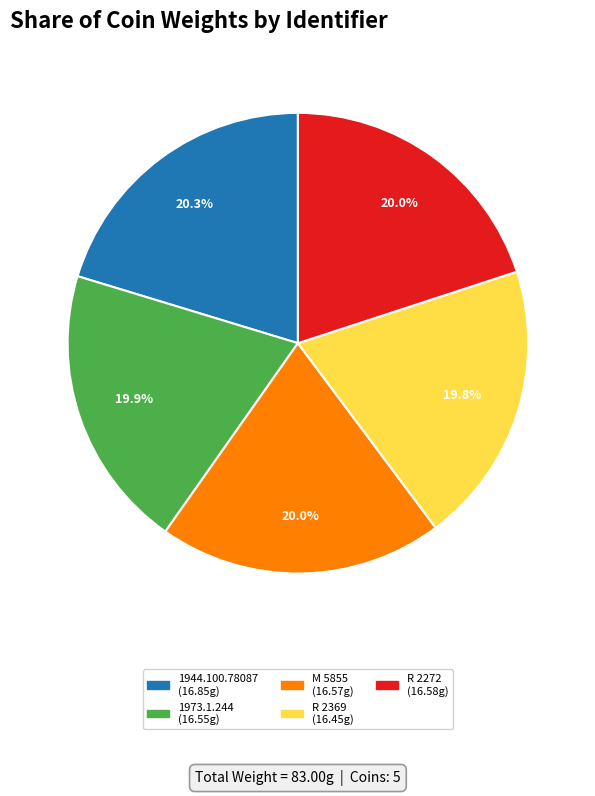

What is the ratio of the value at 1944.100.78087 to the value at R 2272?

1.0